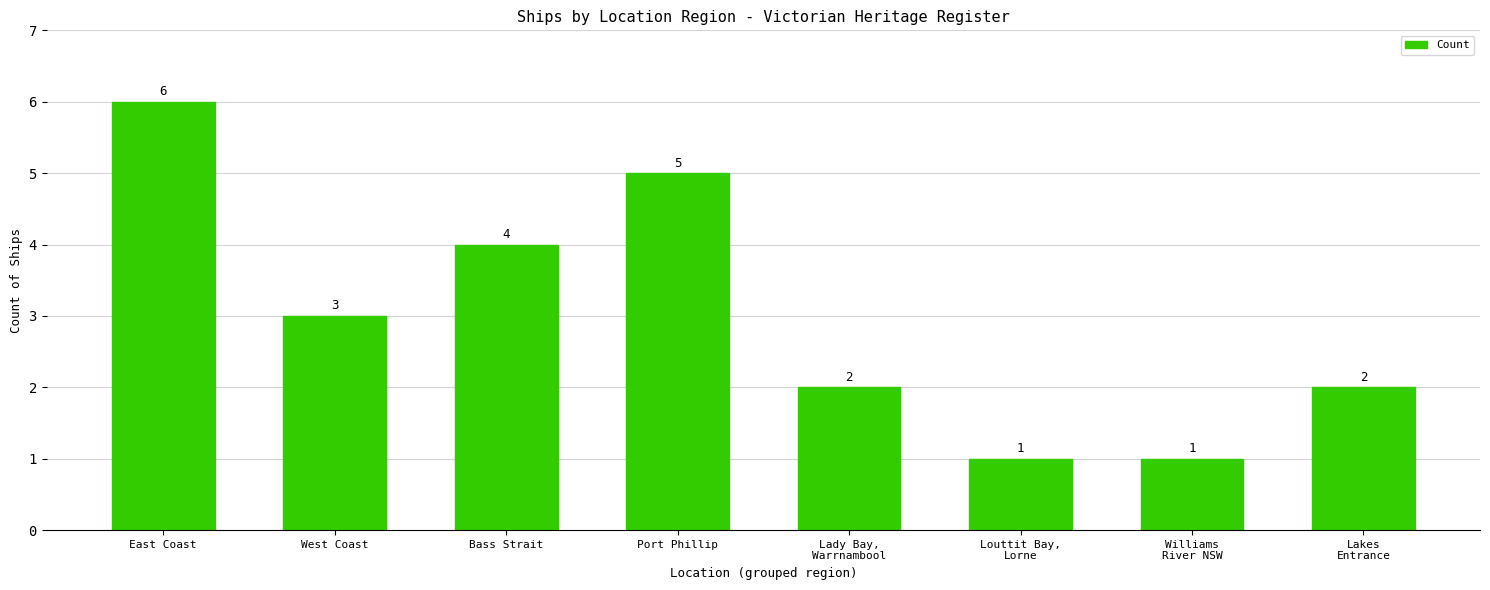

What is the difference between the second highest and second lowest values?

4